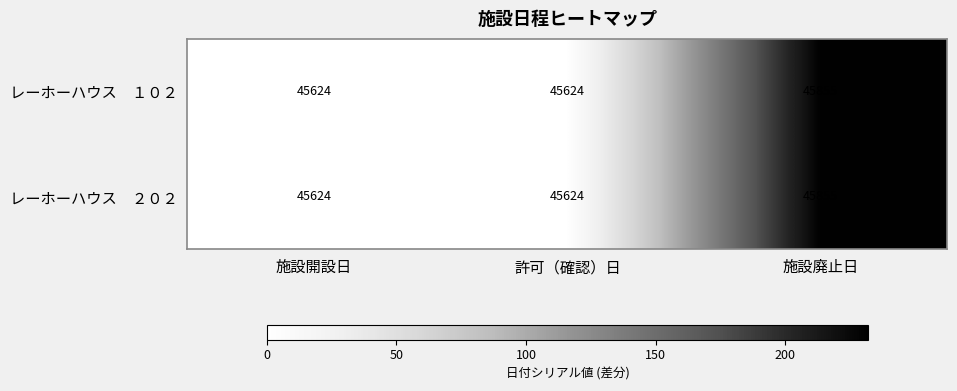

How many distinct data groups are displayed?

2